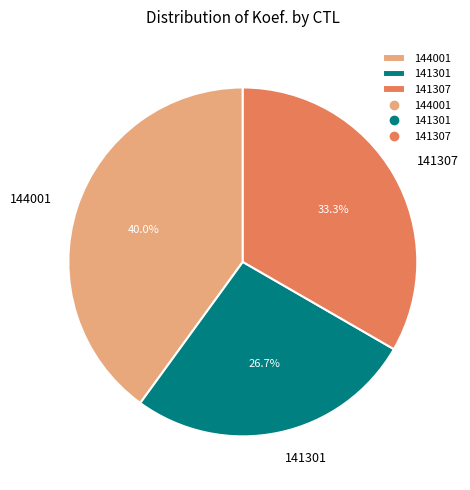

How much of the chart is everything except 141307?

66.7%